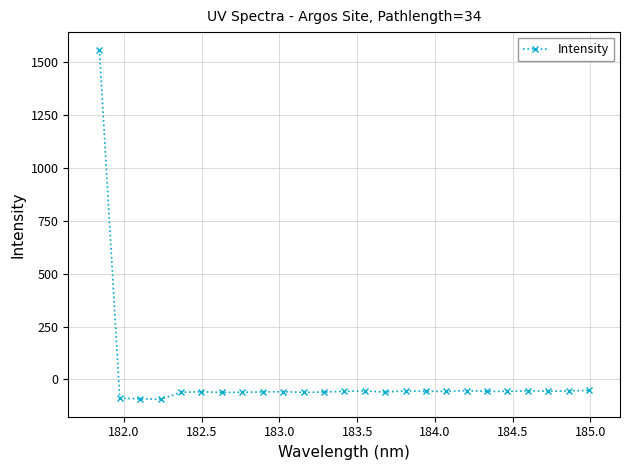

What is the minimum value shown in the chart?

-93.5